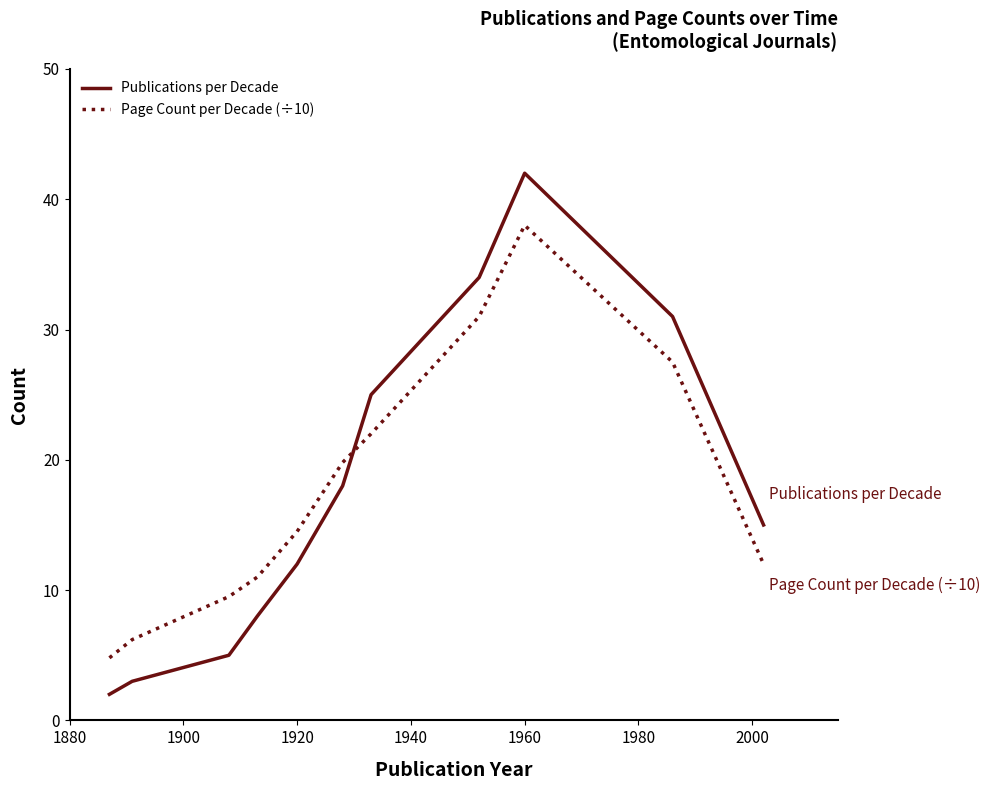

Which series has the widest spread of values?

Publications per Decade